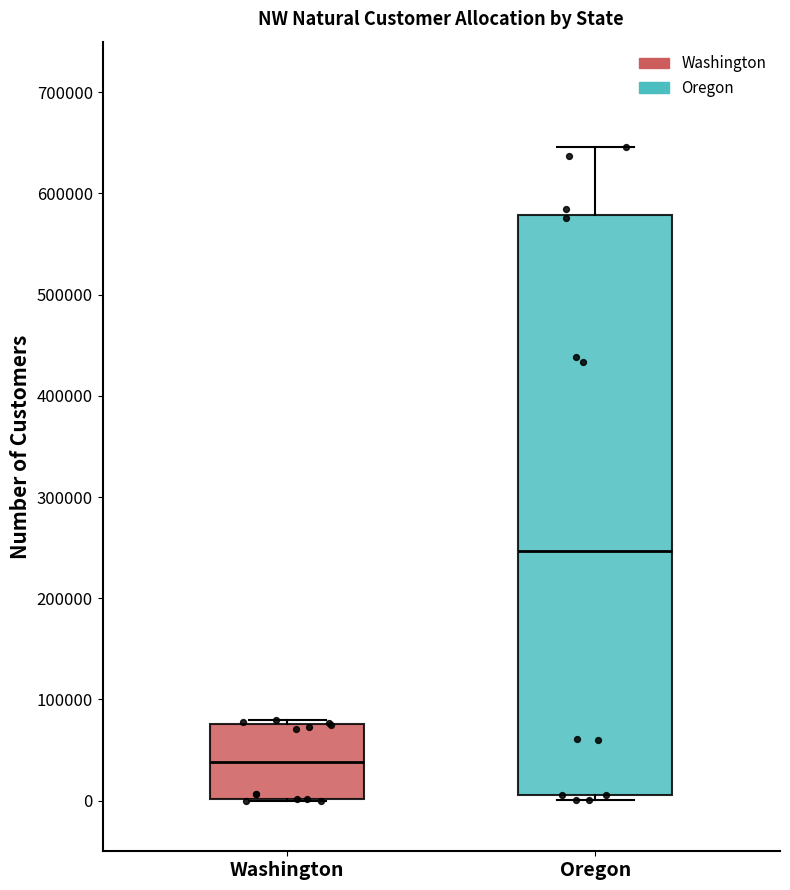

Which box has the lowest median line?

Washington